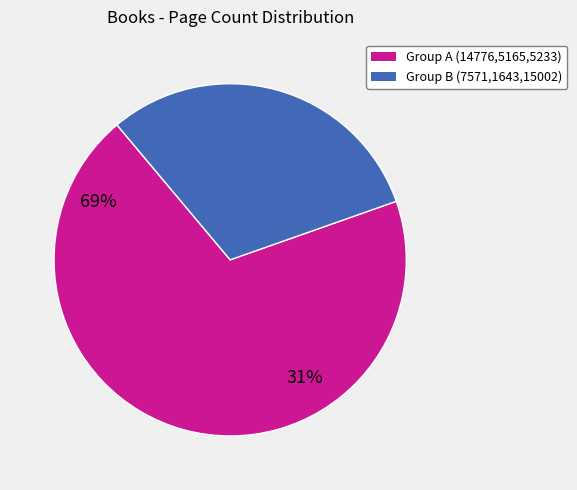

Approximately how many times larger is the value at Group B (7571,1643,15002) compared to Group A (14776,5165,5233)?

0.4